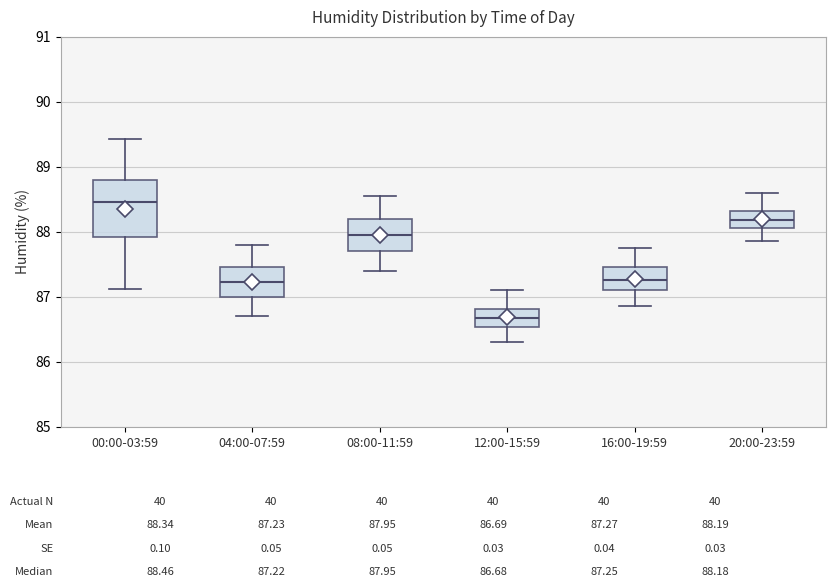

Comparing the boxes themselves (not the whiskers), which one is the tallest?

00:00-03:59